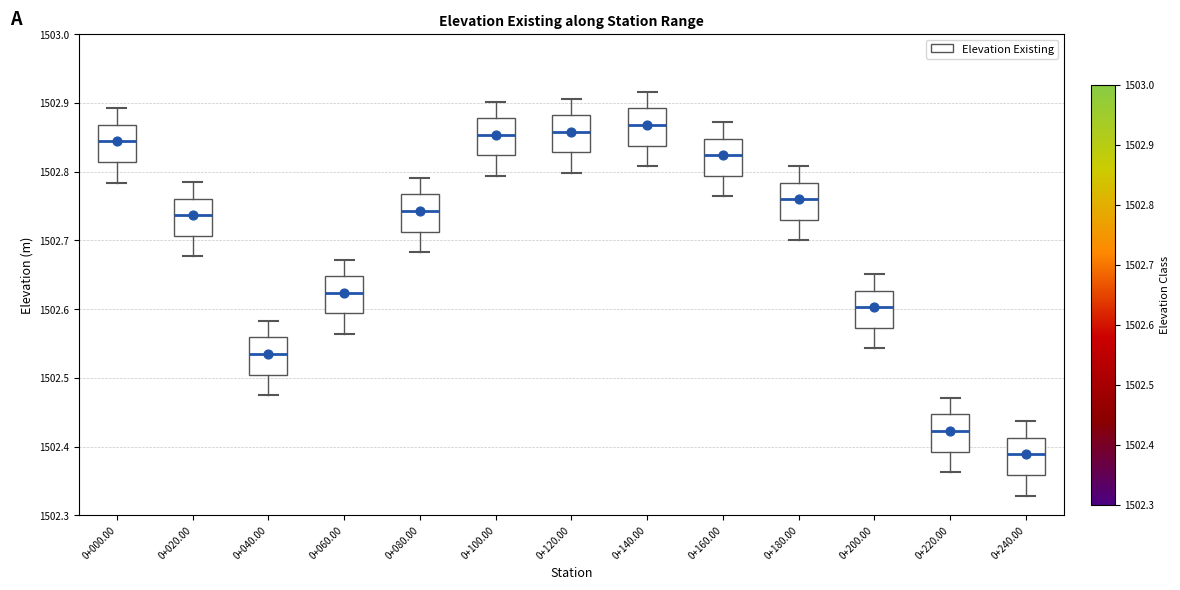

Which box has the lowest median line?

0+240.00